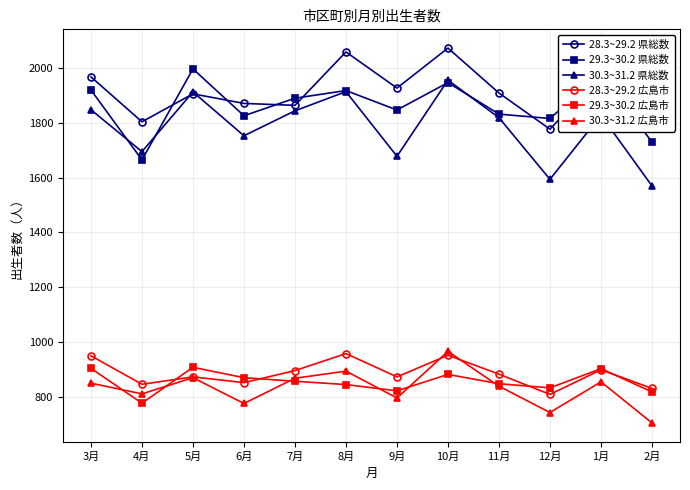

What is the difference between the maximum and minimum values in the 29.3~30.2 広島市 series?

131